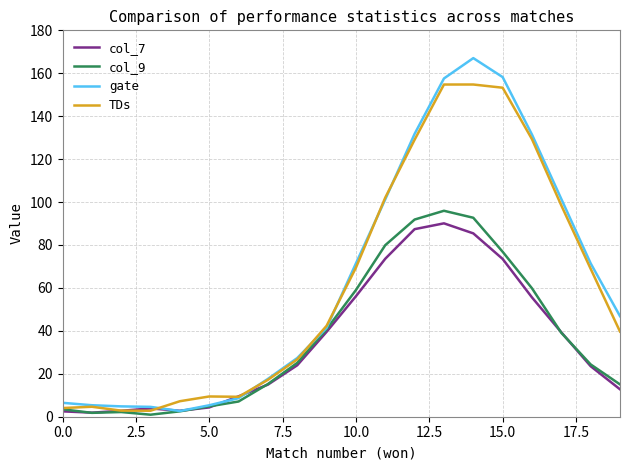

Which series has the largest range (max minus min)?

gate